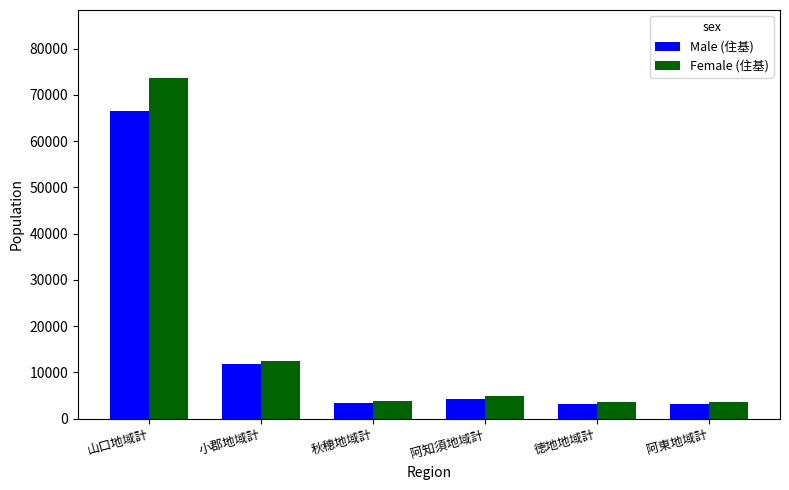

Which series has the largest total across all categories?

Female (住基)